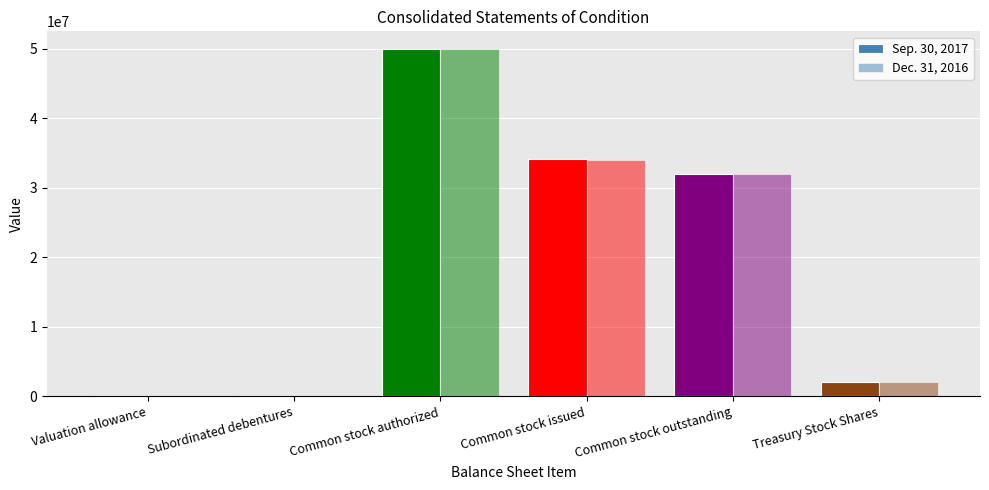

Does the chart contain stacked bars?

No